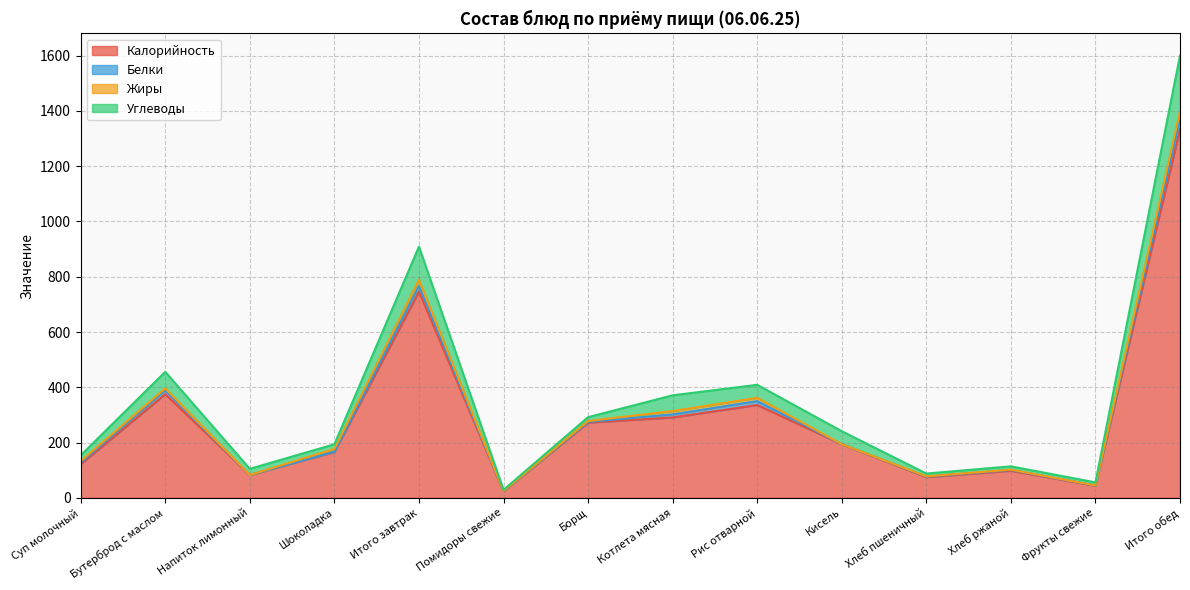

Is the value of Углеводы at Хлеб пшеничный greater than the value of Калорийность at Итого завтрак?

No